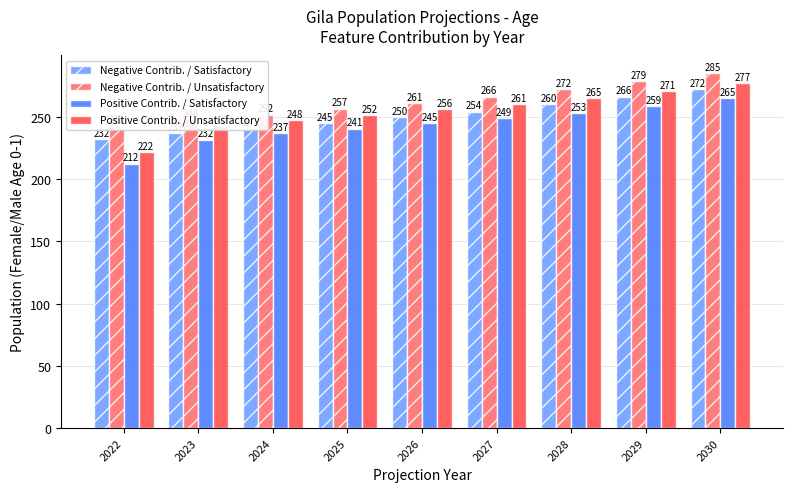

What is the approximate value of Positive Contrib. / Unsatisfactory at 2023?

242.4